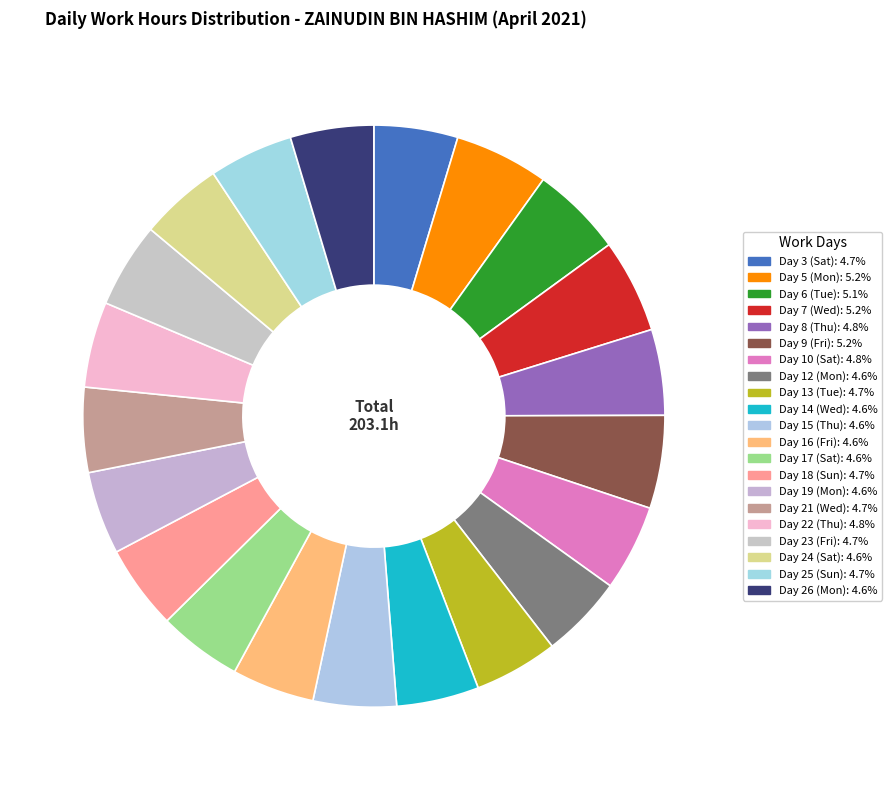

To the nearest percent, what percentage of the pie is Day 26 (Mon)?

5%